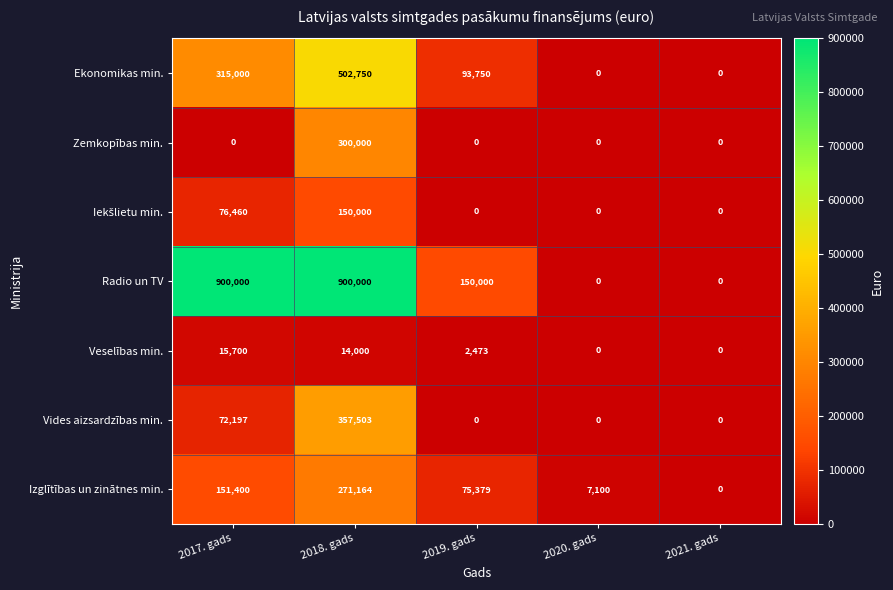

At how many categories does at least one series exceed 735777?

2